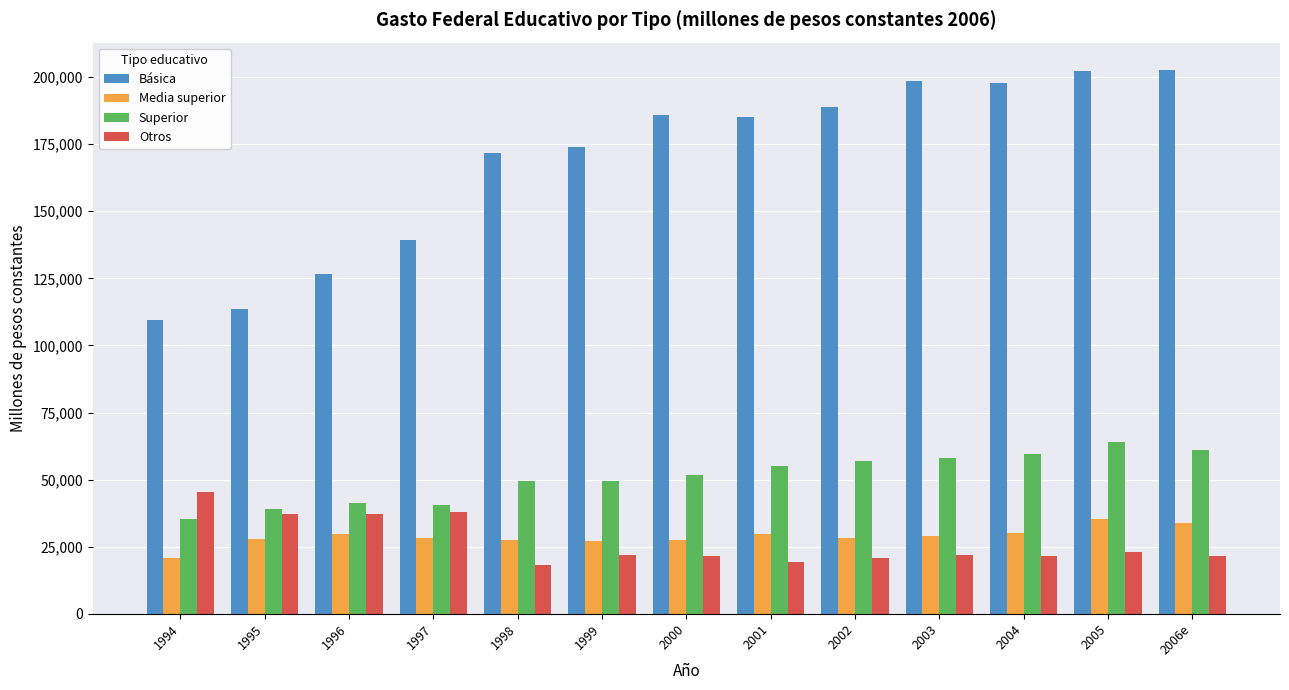

The Superior series shows 56833.3 at 2002. True or false?

True